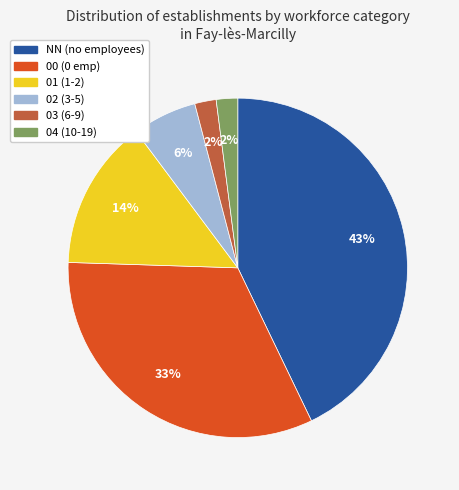

Count the number of slices in the pie.

6